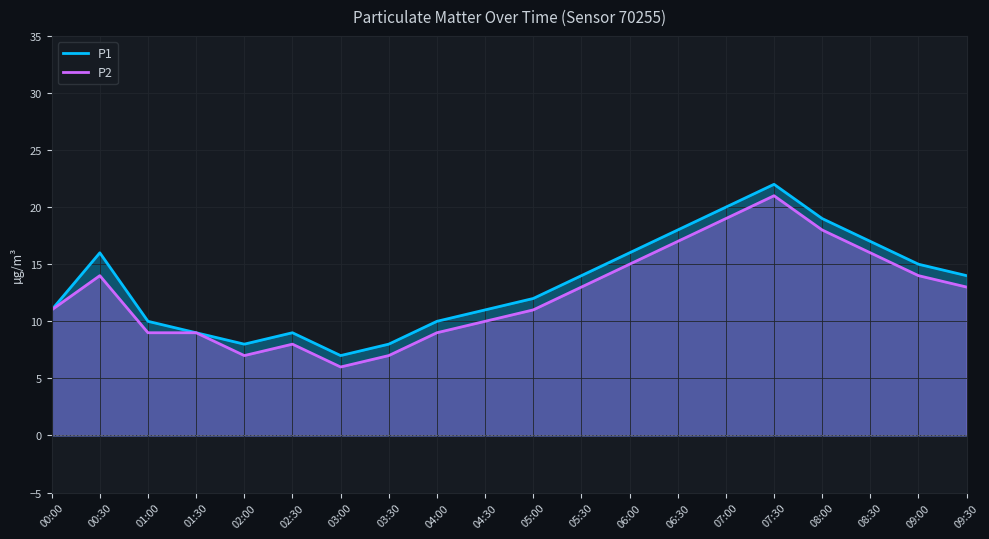

Reading right to left, transcribe all the data shown in this chart.

P1: 09:30=14	09:00=15	08:30=17	08:00=19	07:30=22	07:00=20	06:30=18	06:00=16	05:30=14	05:00=12	04:30=11	04:00=10	03:30=8	03:00=7	02:30=9	02:00=8	01:30=9	01:00=10	00:30=16	00:00=11
P2: 09:30=13	09:00=14	08:30=16	08:00=18	07:30=21	07:00=19	06:30=17	06:00=15	05:30=13	05:00=11	04:30=10	04:00=9	03:30=7	03:00=6	02:30=8	02:00=7	01:30=9	01:00=9	00:30=14	00:00=11